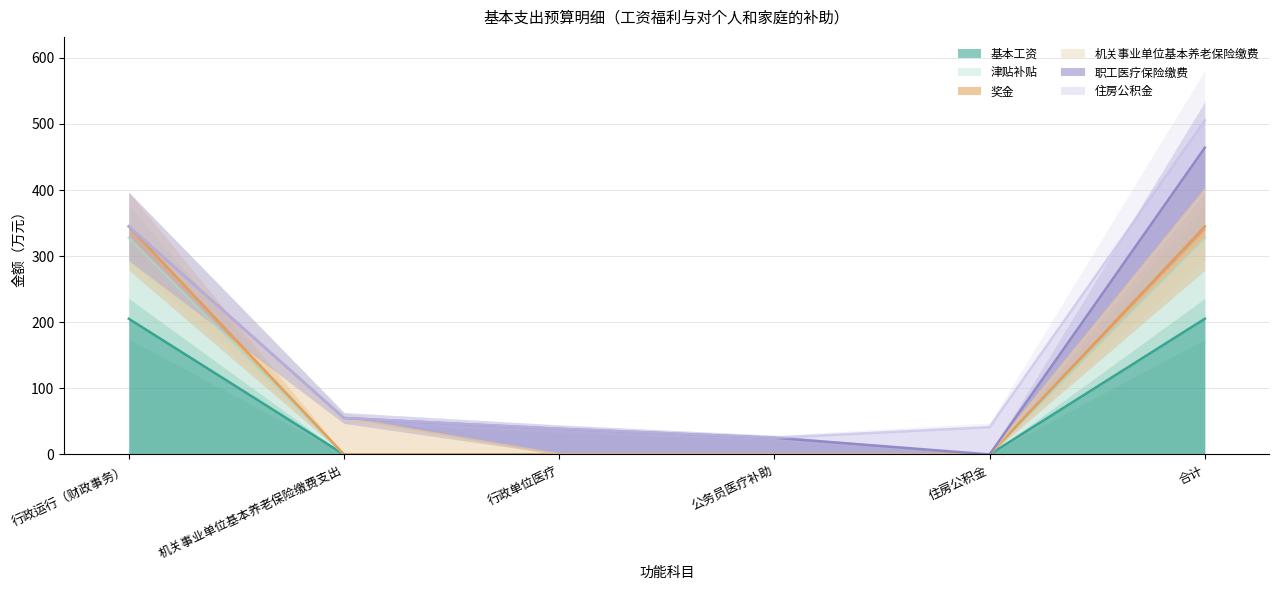

At which label does 基本工资 reach its minimum?

机关事业单位基本养老保险缴费支出